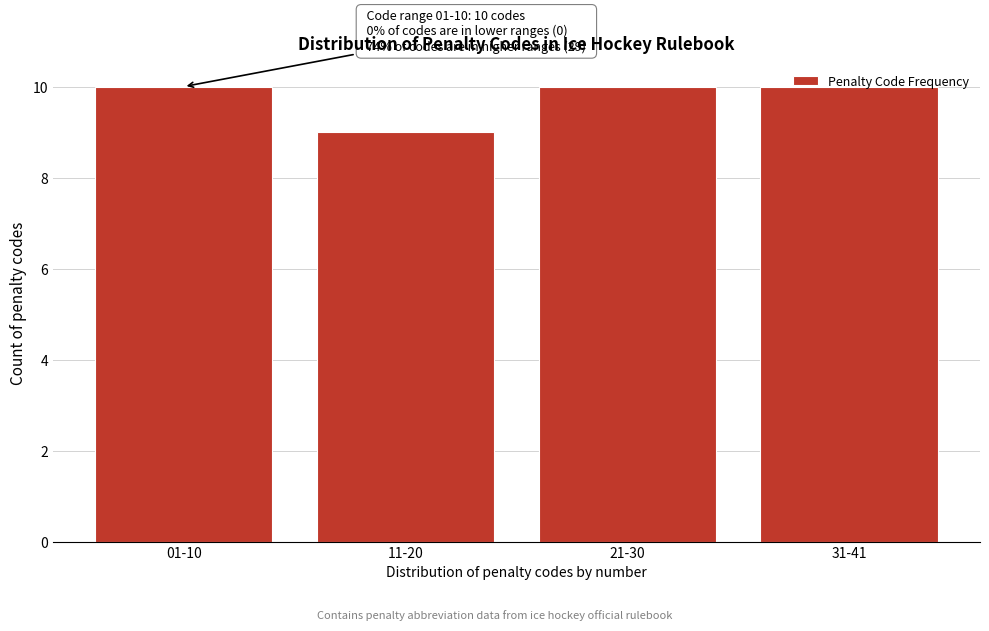

What is the minimum value shown in the chart?

9